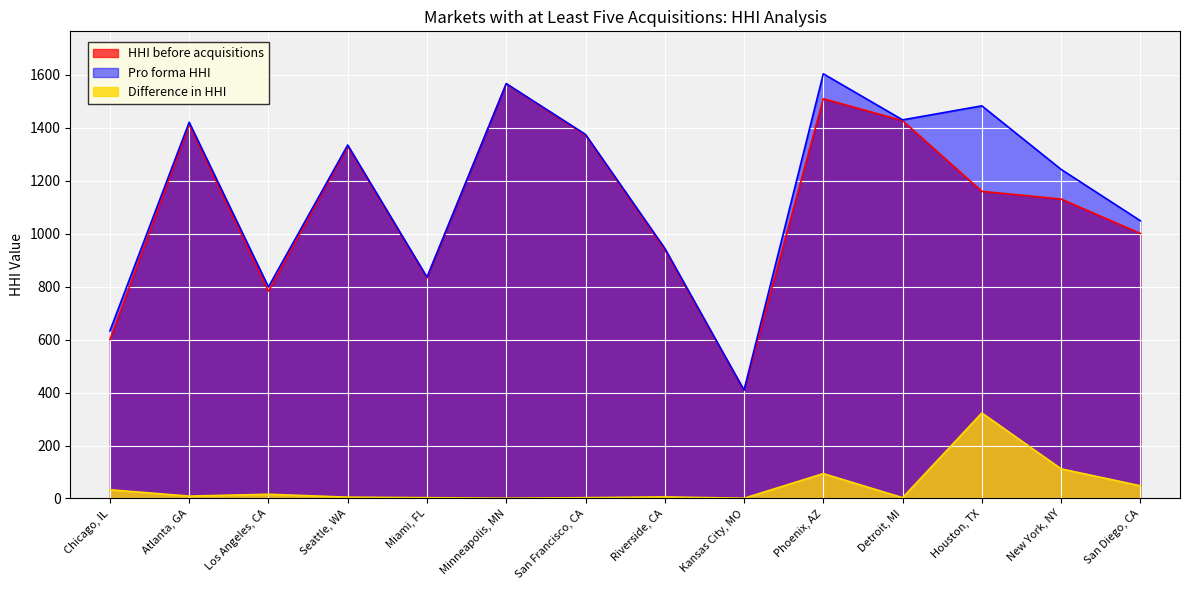

What is the difference between the Pro forma HHI values at Chicago, IL and Houston, TX?

850